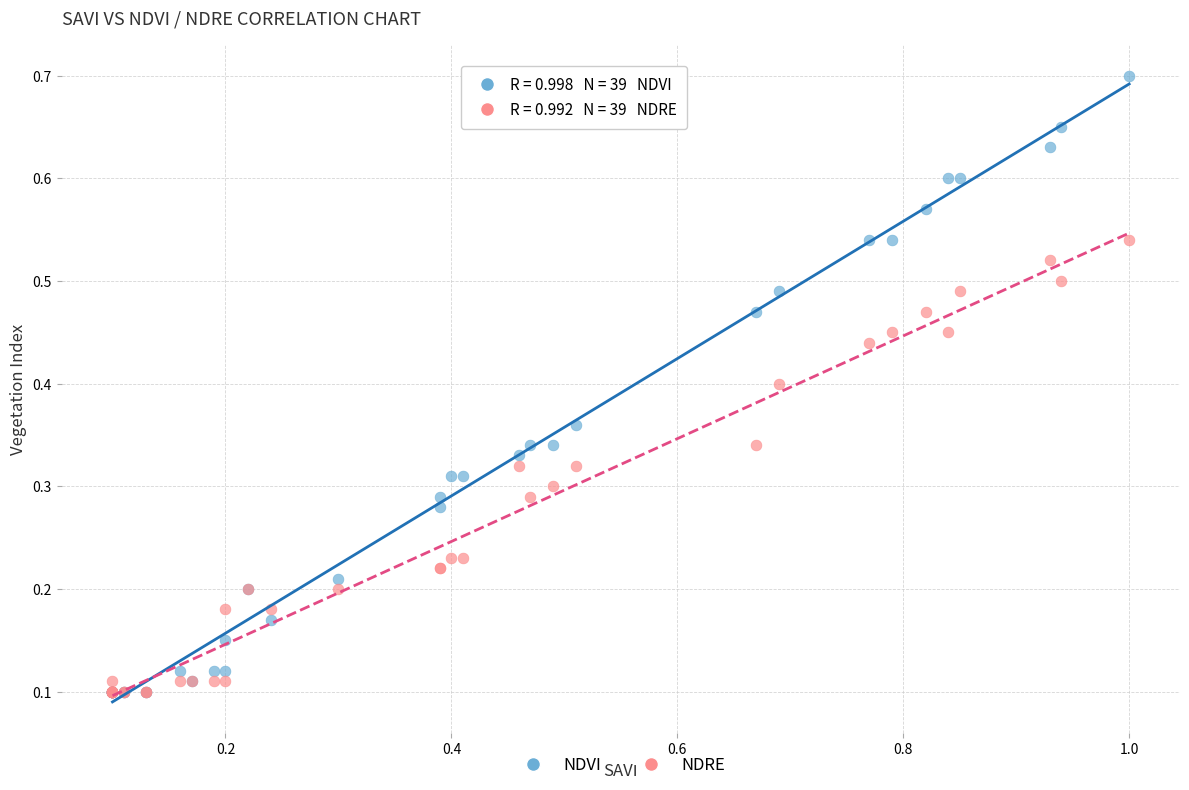

What are all the series names shown in the legend?

NDVI, NDRE